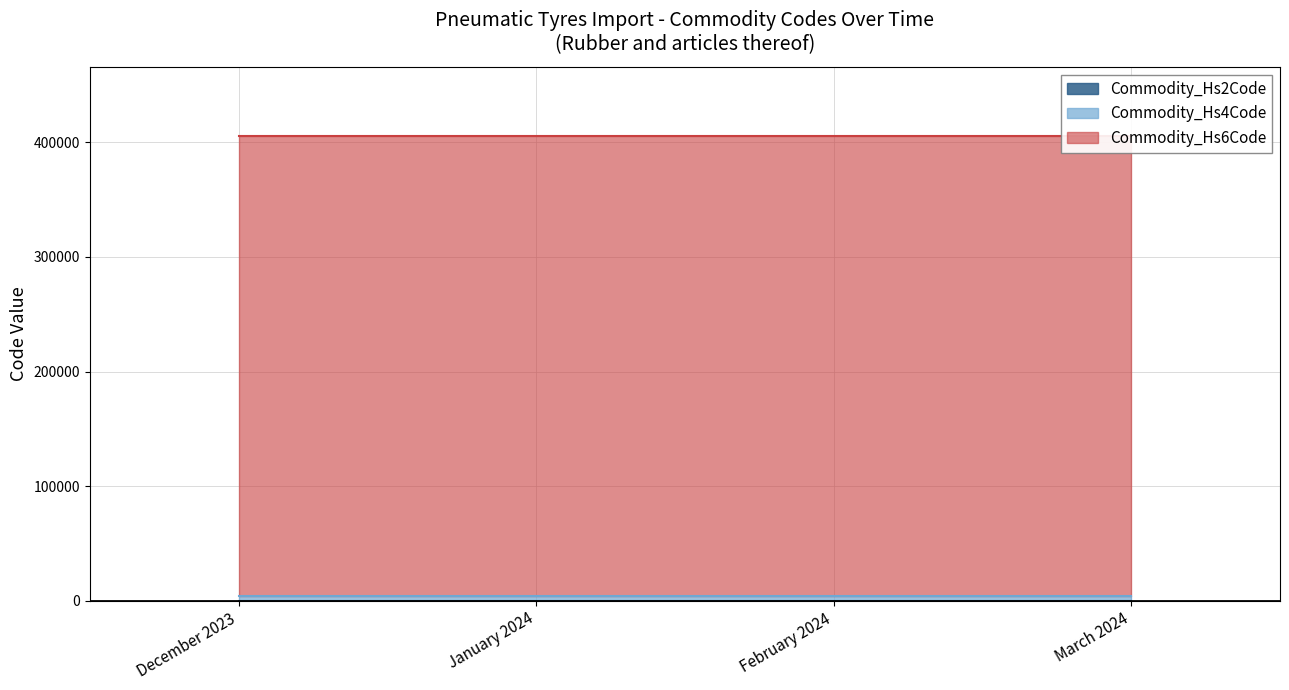

What is the value of the Commodity_Hs2Code point at the 3rd from the left?

40